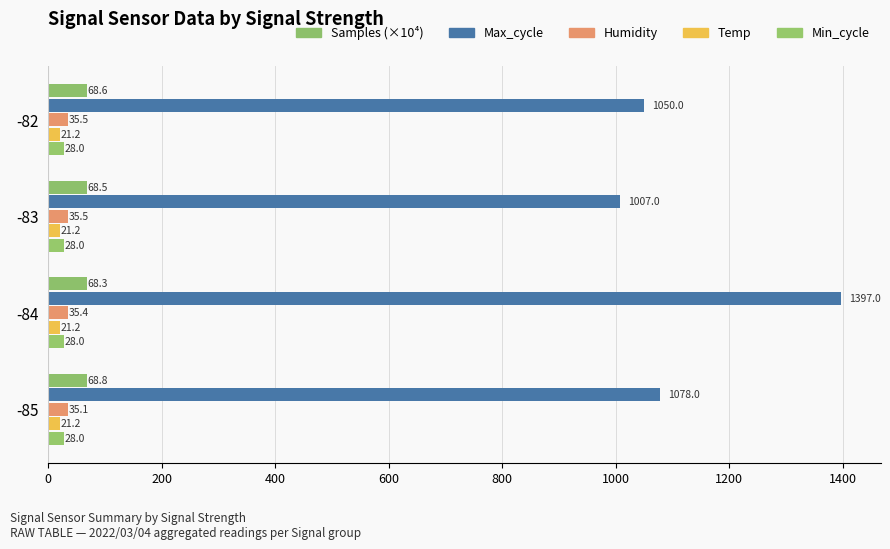

What is the value of the Samples (×10⁴) bar at the 3rd from the left?

68.3